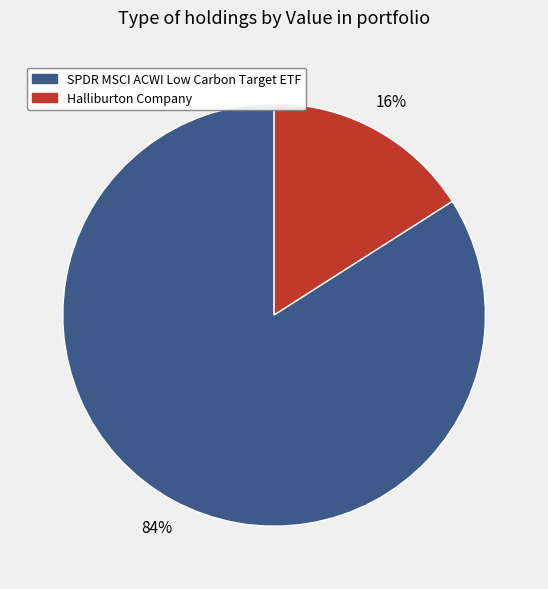

Rank the categories by value from lowest to highest.

Halliburton Company, SPDR MSCI ACWI Low Carbon Target ETF